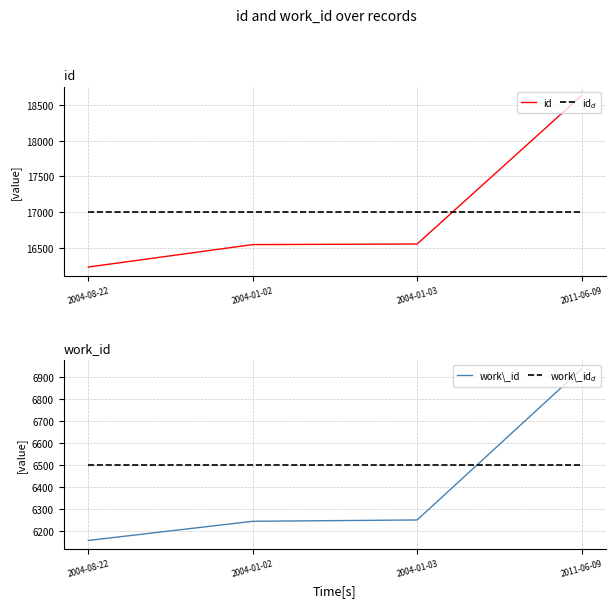

At which category is the sum across all series the highest?

2011-06-09